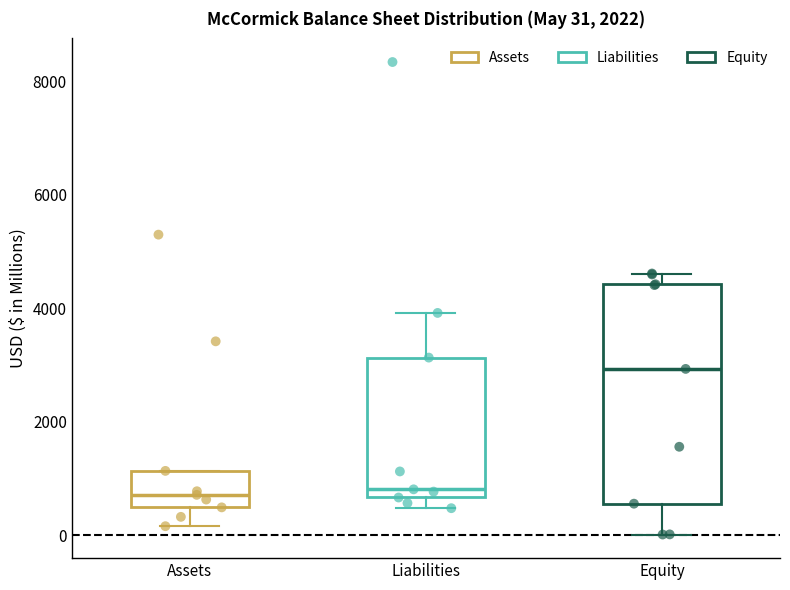

Which box has the highest median line?

Equity